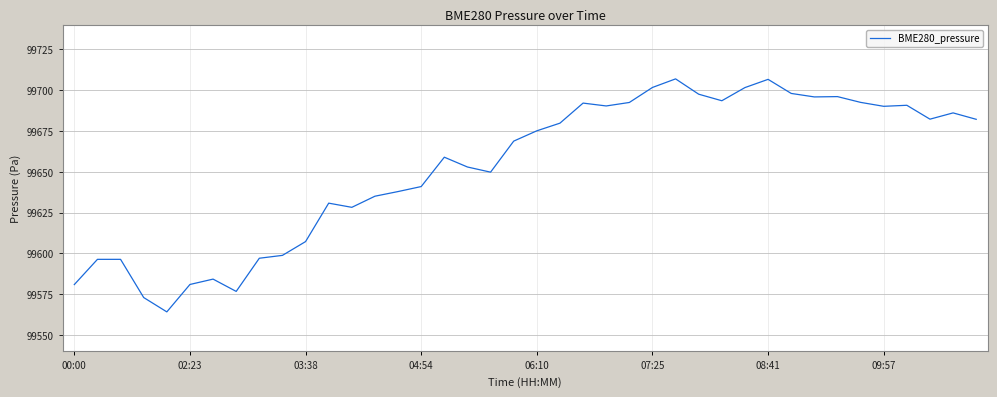

What is the difference between the maximum and minimum values?

142.6